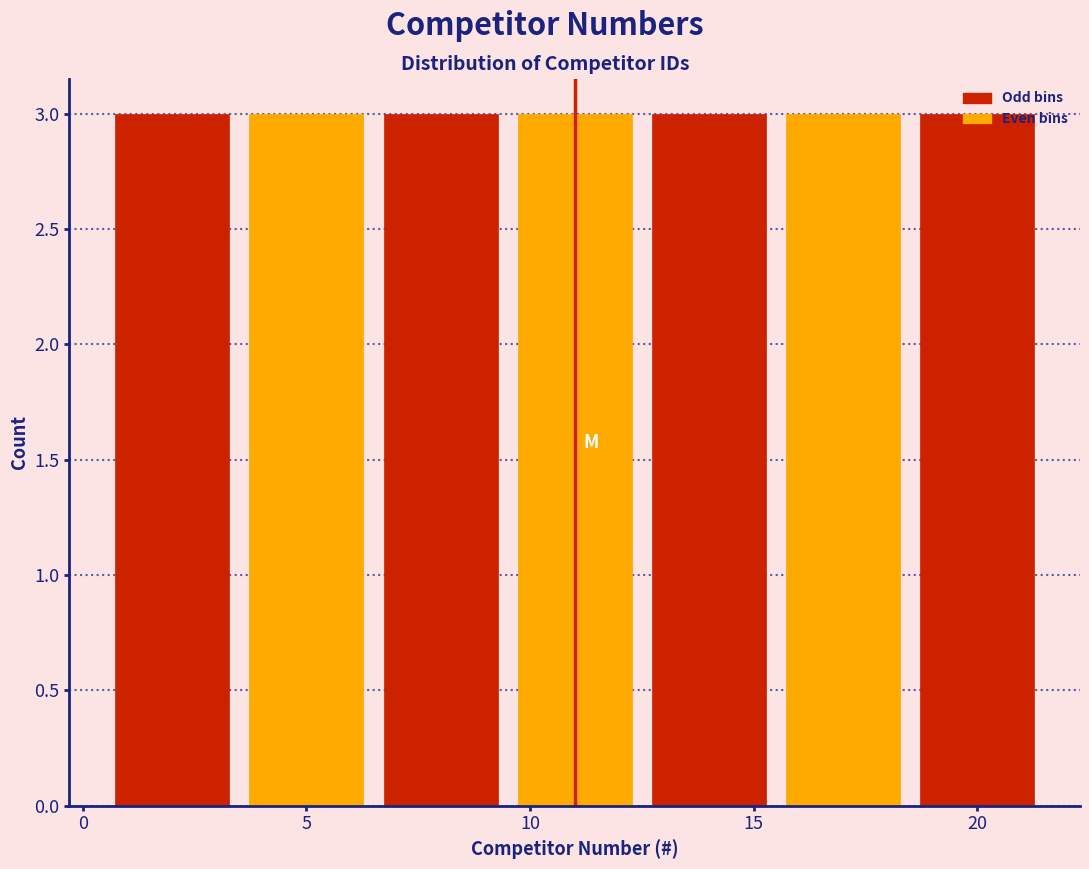

Reading left to right, list every bar in this chart as the range it spans on the x-axis followed by its height. The values are not printed on the chart, so give them approximately, as read against the axis.

0.5 to 3.5: 3
3.5 to 6.5: 3
6.5 to 9.5: 3
9.5 to 12.5: 3
12.5 to 15.5: 3
15.5 to 18.5: 3
18.5 to 21.5: 3